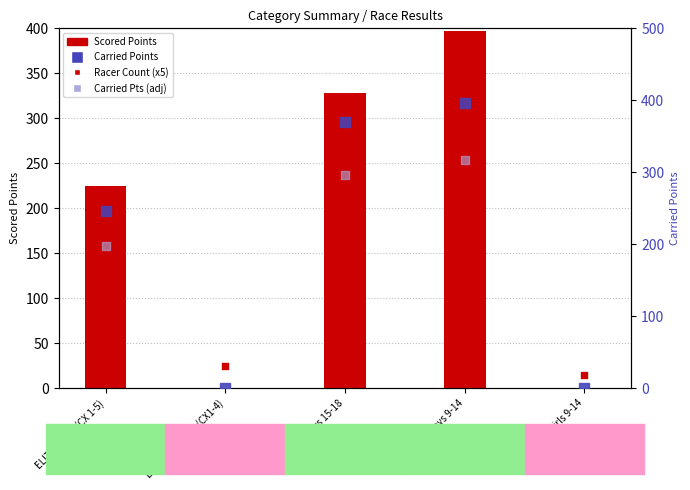

What are all the series names shown in the legend?

Scored Points, Racer Count (x5), Carried Points, Carried Points (adj)